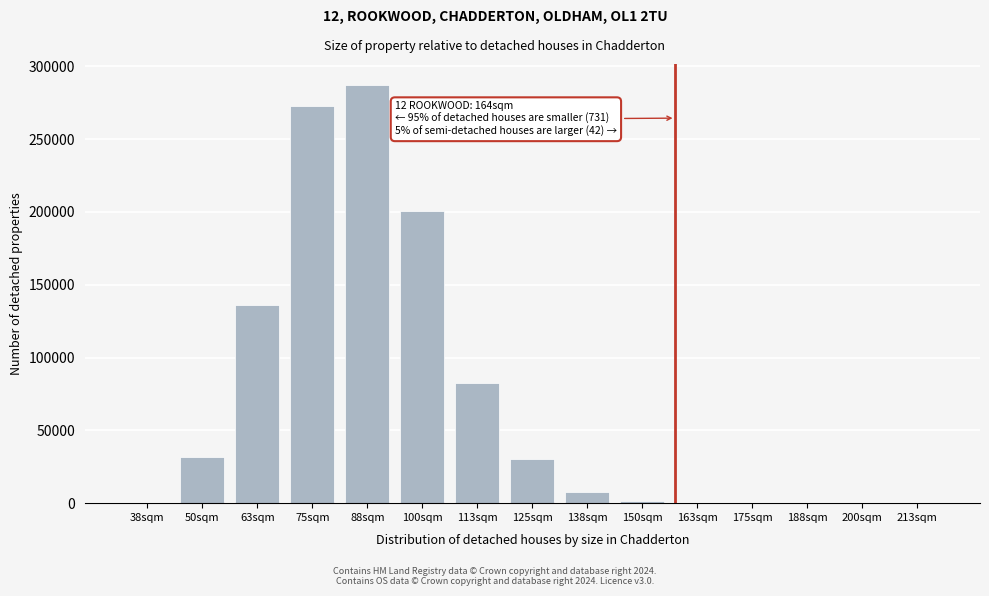

What is the sum of all values?

1052247